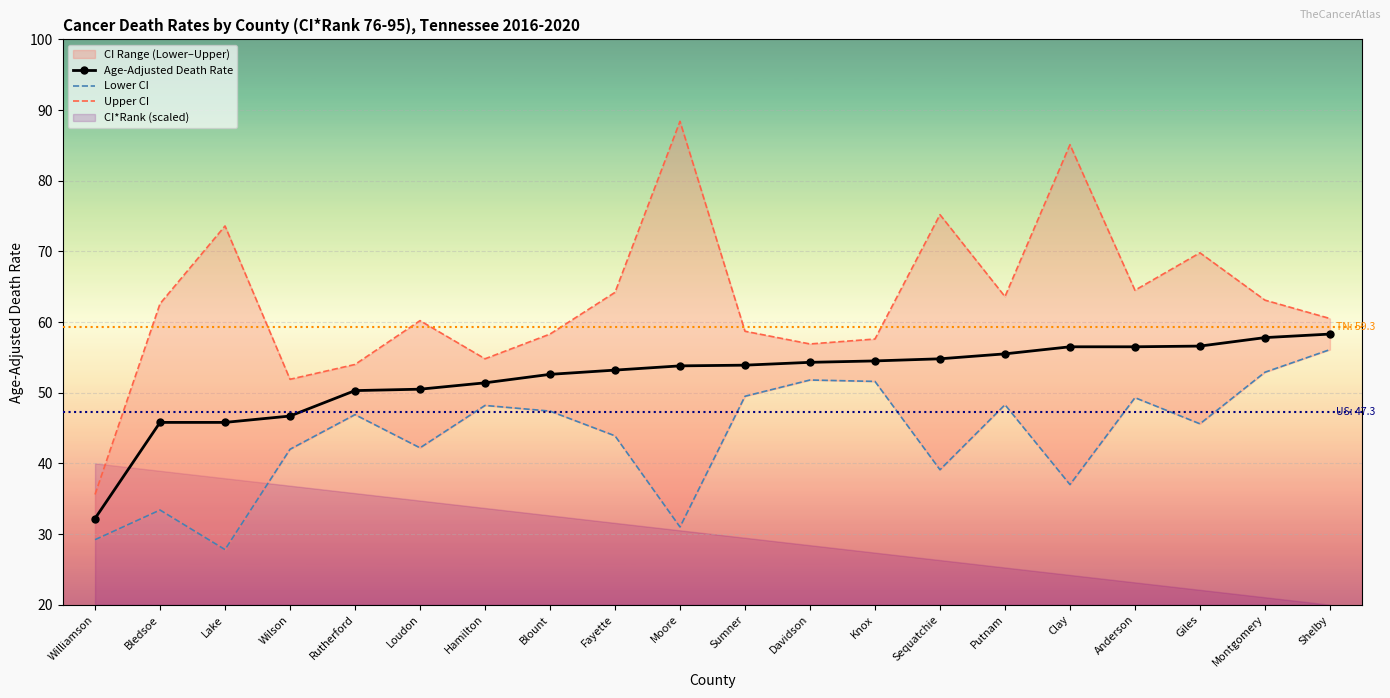

Reading right to left, extract all data points from this chart.

Age-Adjusted Death Rate: Shelby=58.3	Montgomery=57.8	Giles=56.6	Anderson=56.5	Clay=56.5	Putnam=55.5	Sequatchie=54.8	Knox=54.5	Davidson=54.3	Sumner=53.9	Moore=53.8	Fayette=53.2	Blount=52.6	Hamilton=51.4	Loudon=50.5	Rutherford=50.3	Wilson=46.7	Lake=45.8	Bledsoe=45.8	Williamson=32.2
Lower CI: Shelby=56.1	Montgomery=52.9	Giles=45.6	Anderson=49.3	Clay=37.0	Putnam=48.3	Sequatchie=39.1	Knox=51.6	Davidson=51.8	Sumner=49.5	Moore=31.0	Fayette=43.9	Blount=47.4	Hamilton=48.2	Loudon=42.2	Rutherford=46.9	Wilson=42.0	Lake=27.8	Bledsoe=33.4	Williamson=29.2
Upper CI: Shelby=60.5	Montgomery=63.1	Giles=69.8	Anderson=64.5	Clay=85.1	Putnam=63.6	Sequatchie=75.2	Knox=57.6	Davidson=56.9	Sumner=58.7	Moore=88.4	Fayette=64.2	Blount=58.3	Hamilton=54.8	Loudon=60.2	Rutherford=54.0	Wilson=51.9	Lake=73.6	Bledsoe=62.6	Williamson=35.6